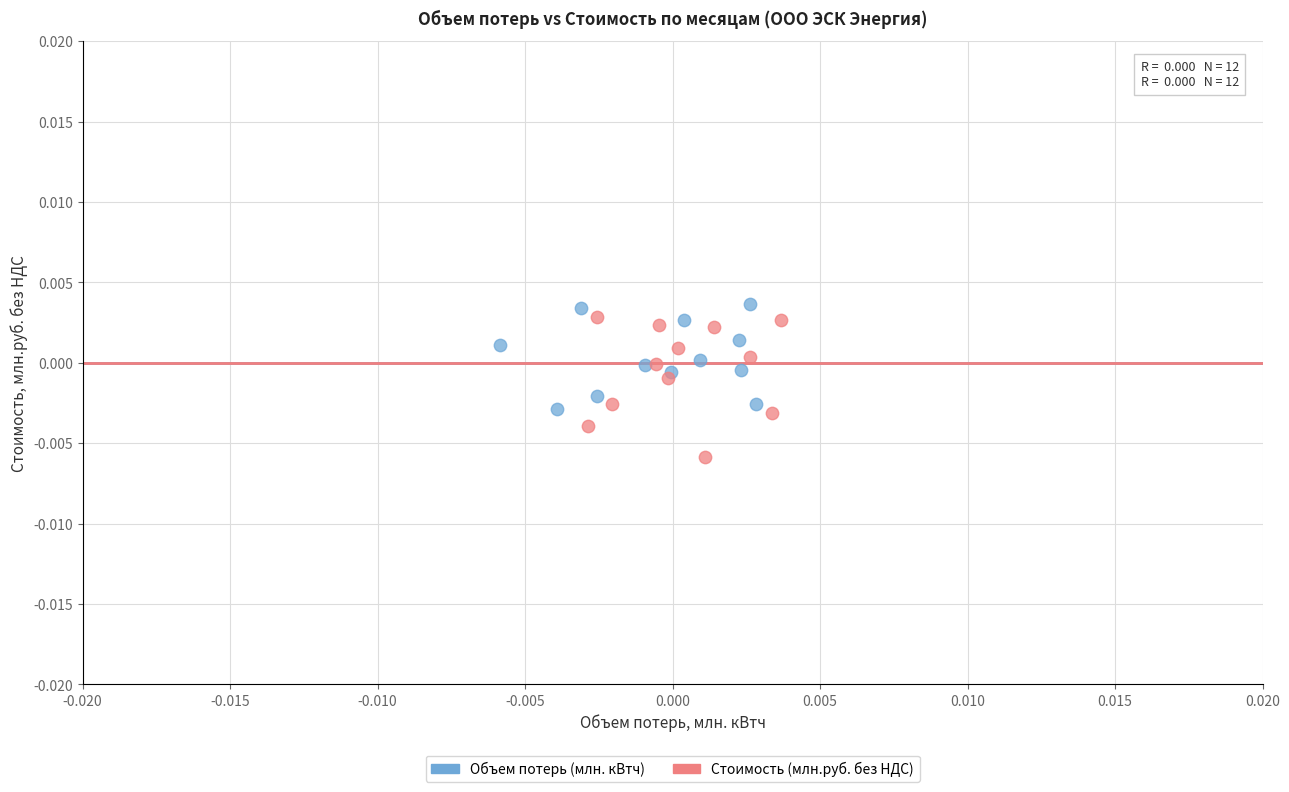

Which series contains the highest Y value?

Объем потерь (млн. кВтч)